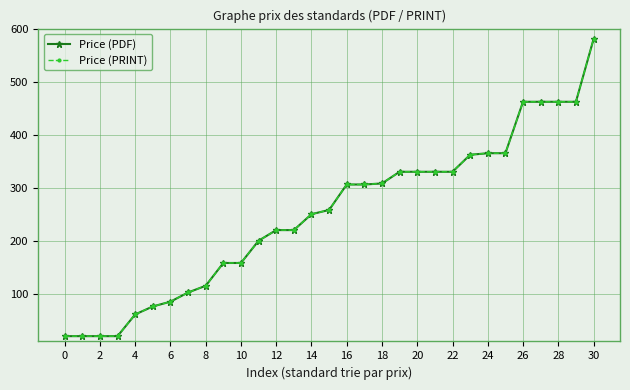

Is this an area chart (filled region under the line)?

No